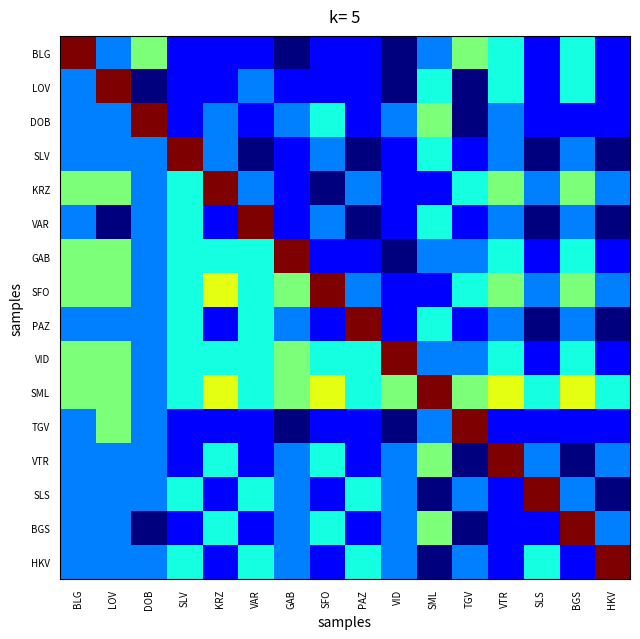

At how many categories does at least one series exceed 0?

16